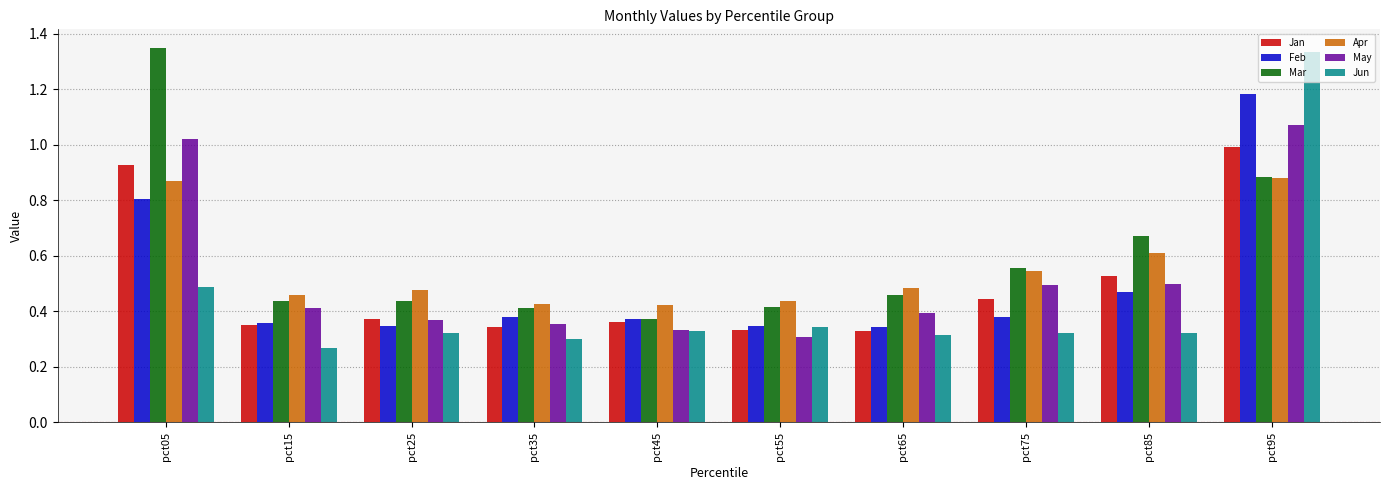

Which series has the widest spread of values?

Jun